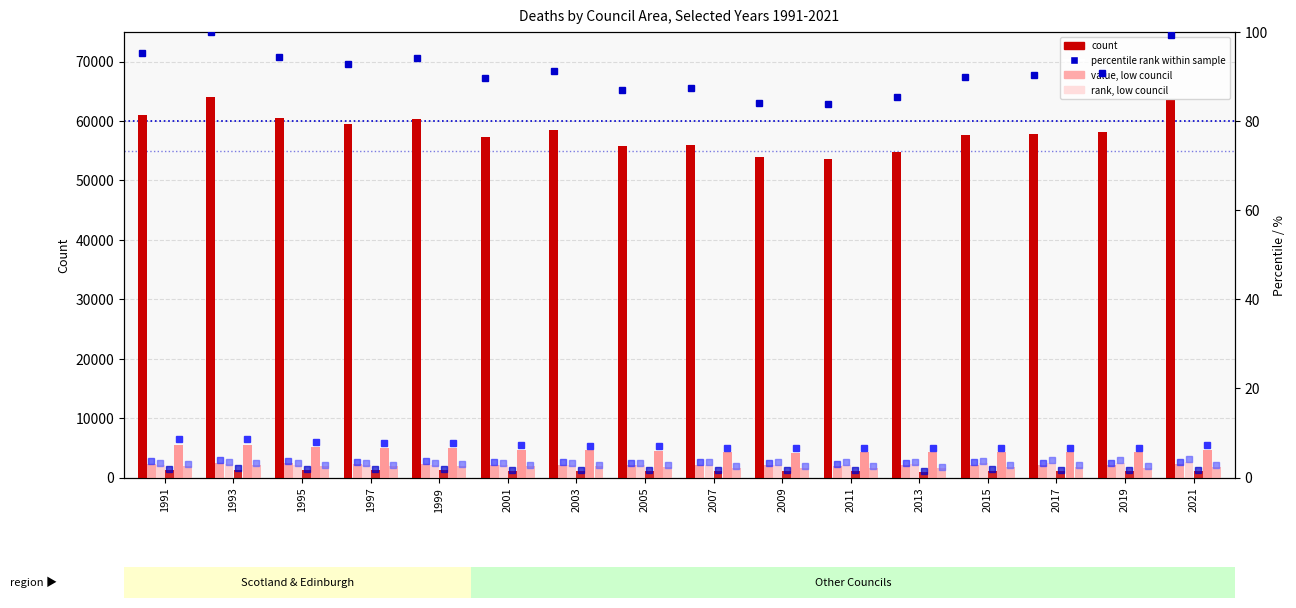

Reading right to left, what are all the values shown in this chart?

Scotland: 2021=63587	2019=58108	2017=57883	2015=57579	2013=54700	2011=53661	2009=53856	2007=55986	2005=55747	2003=58472	2001=57382	1999=60281	1997=59494	1995=60500	1993=64049	1991=61041
Aberdeen City: 2021=2257	2019=2161	2017=2130	2015=2187	2013=2047	2011=1973	2009=2056	2007=2180	2005=2121	2003=2176	2001=2190	1999=2322	1997=2249	1995=2389	1993=2532	1991=2323
Aberdeenshire: 2021=2653	2019=2534	2017=2470	2015=2458	2013=2299	2011=2191	2009=2185	2007=2195	2005=2048	2003=2134	2001=2064	1999=2114	1997=2045	1995=2121	1993=2306	1991=2069
Argyll and Bute: 2021=1157	2019=1094	2017=1072	2015=1173	2013=1001	2011=1047	2009=1050	2007=1135	2005=1080	2003=1149	2001=1134	1999=1237	1997=1238	1995=1262	1993=1363	1991=1206
City of Edinburgh: 2021=4616	2019=4266	2017=4290	2015=4326	2013=4254	2011=4232	2009=4202	2007=4293	2005=4475	2003=4581	2001=4717	1999=5036	1997=5008	1995=5112	1993=5524	1991=5501
Dundee City: 2021=1863	2019=1688	2017=1783	2015=1761	2013=1551	2011=1660	2009=1693	2007=1643	2005=1745	2003=1878	2001=1879	1999=1914	1997=1881	1995=1876	1993=2042	1991=1912